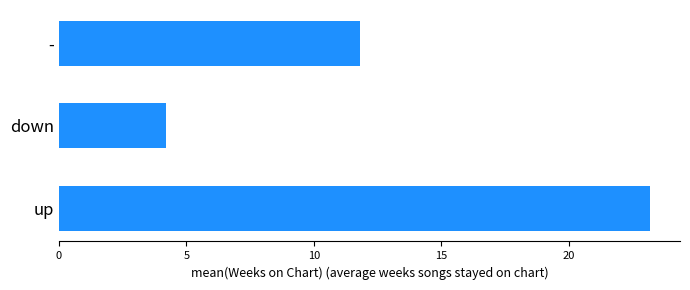

What is the change in value from up to -?

-11.4